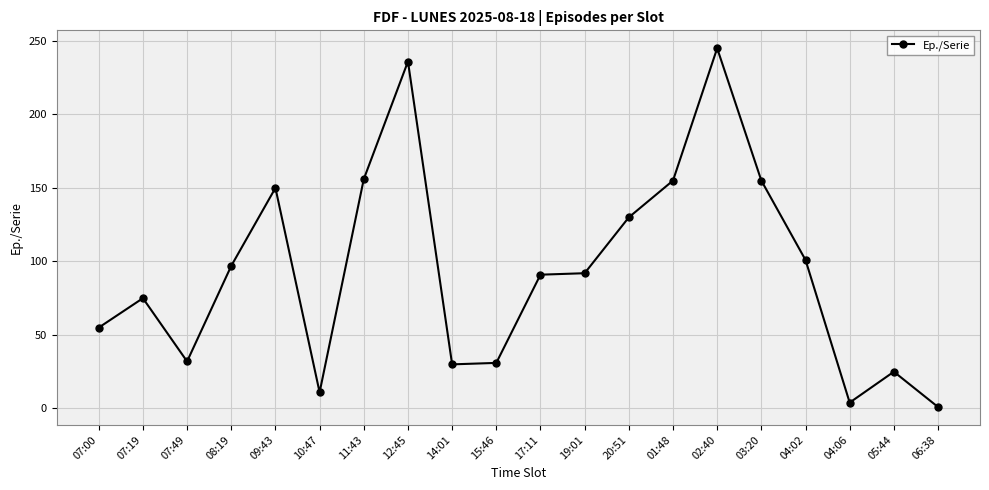

Count the number of data series in this chart.

1